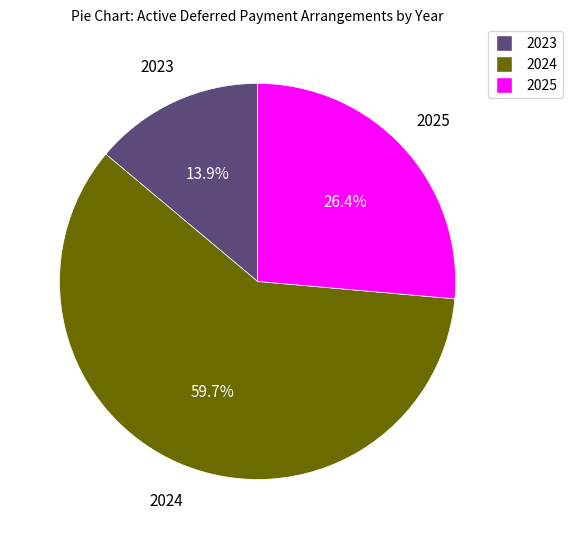

To the nearest percent, what is the average slice percentage?

33%